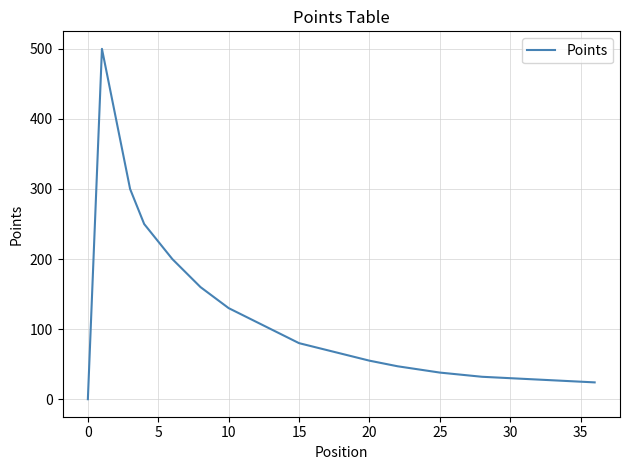

What is the difference between the maximum and minimum values?

500